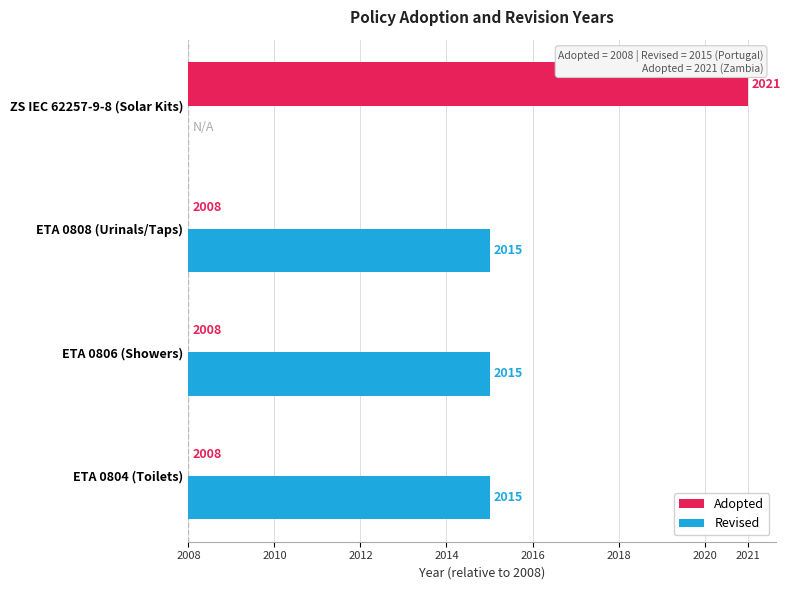

What are all the series names shown in the legend?

Adopted, Revised